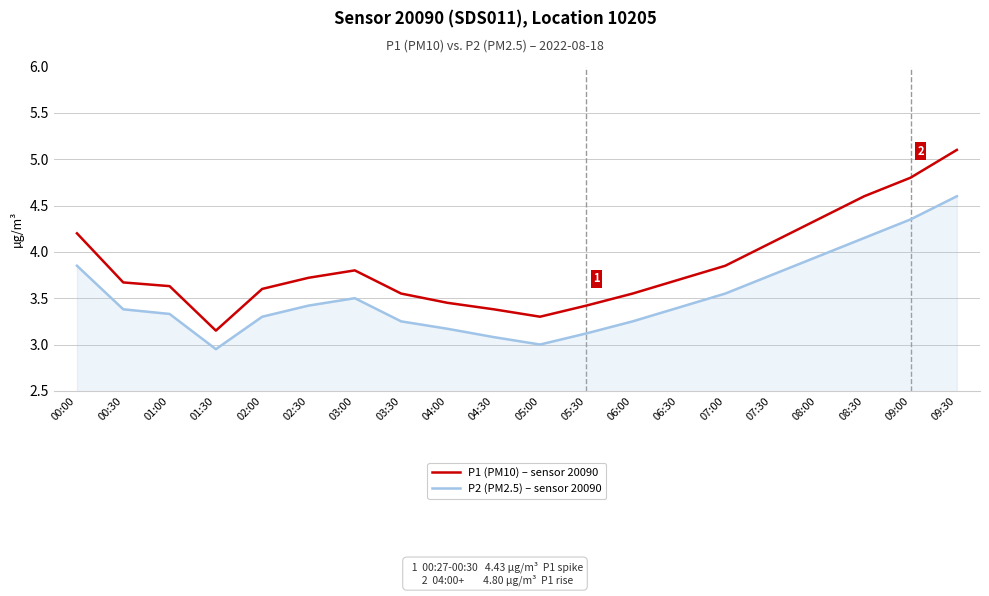

List the series in order of their peak value, lowest first.

P2 (PM2.5) – sensor 20090, P1 (PM10) – sensor 20090